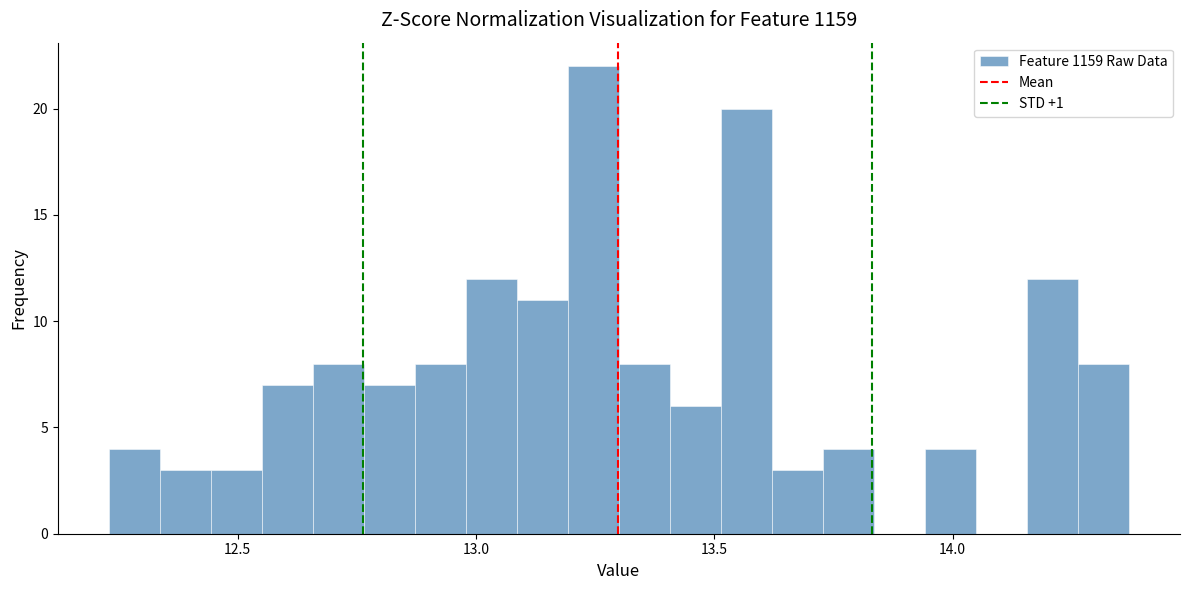

Around what value on the x-axis is the tallest bar? Give the approximate position of its centre, as read against the axis.

13.25